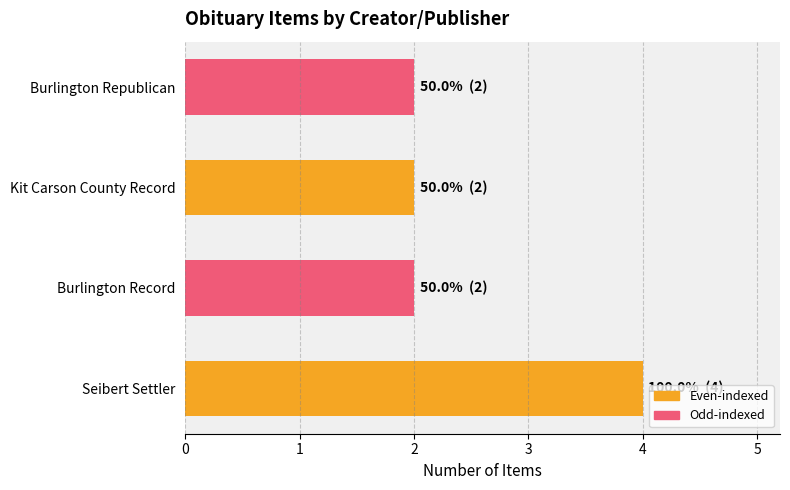

The value at Kit Carson County Record is 2. True or false?

True